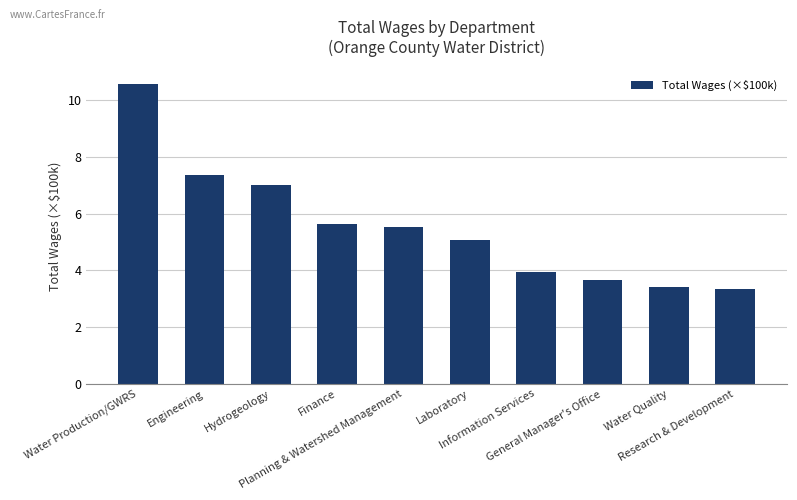

What is the difference between the values at Finance and Engineering?

1.7